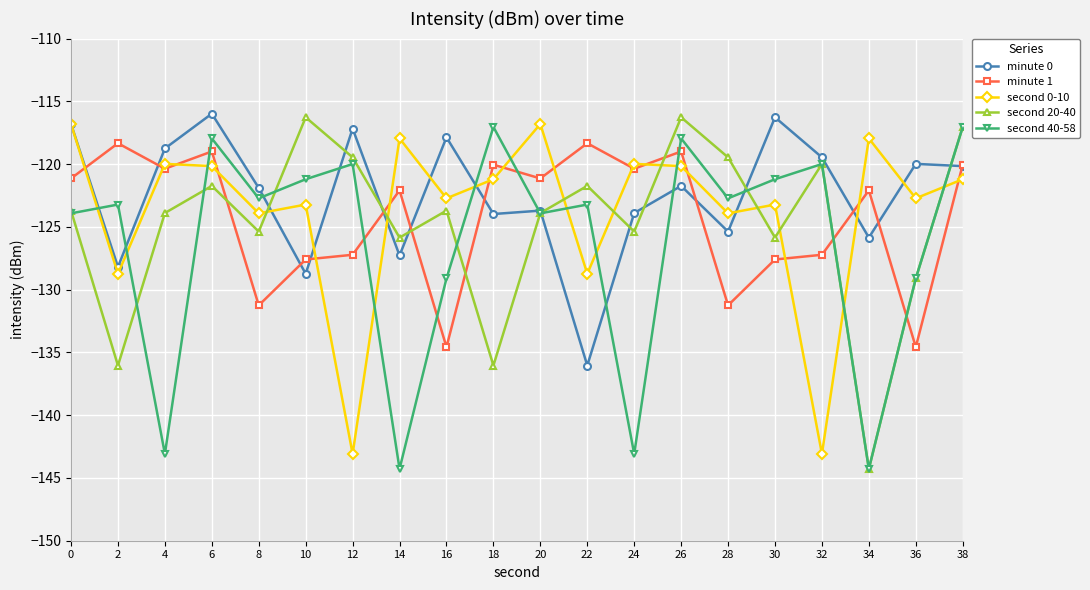

Does the chart display data point markers on the line(s)?

Yes